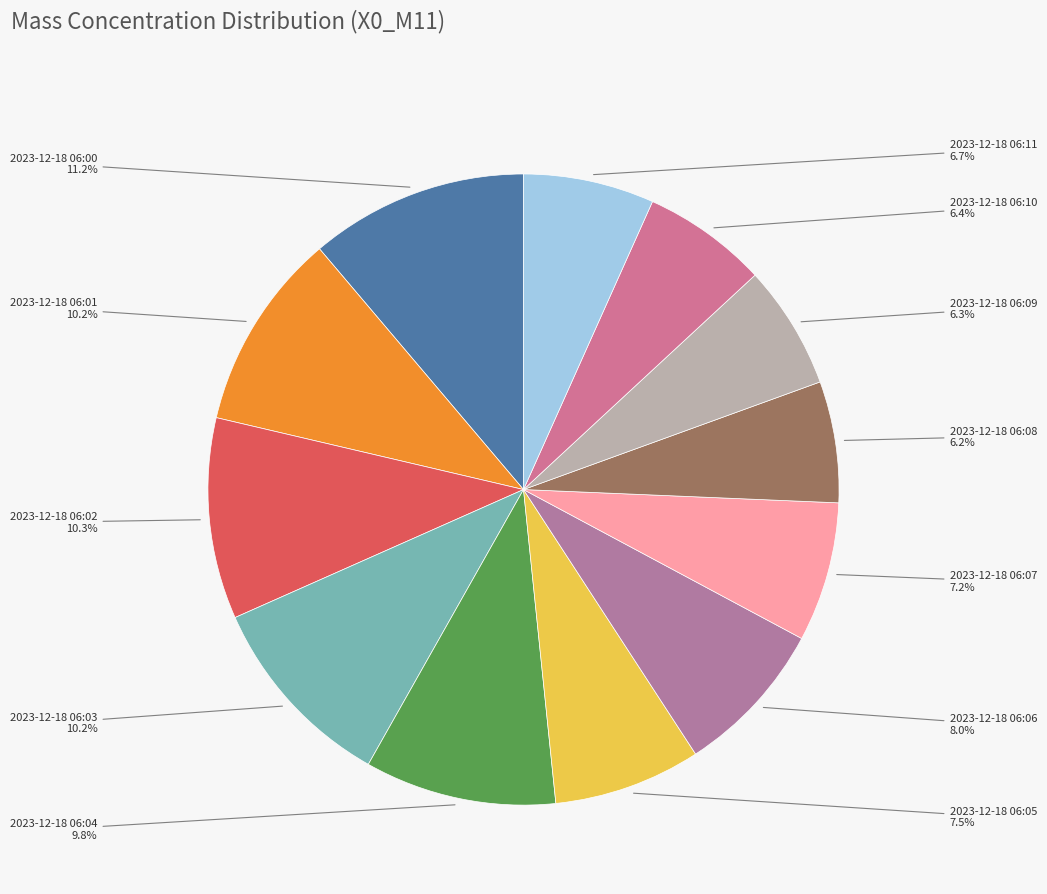

How many slices are in this pie chart?

12